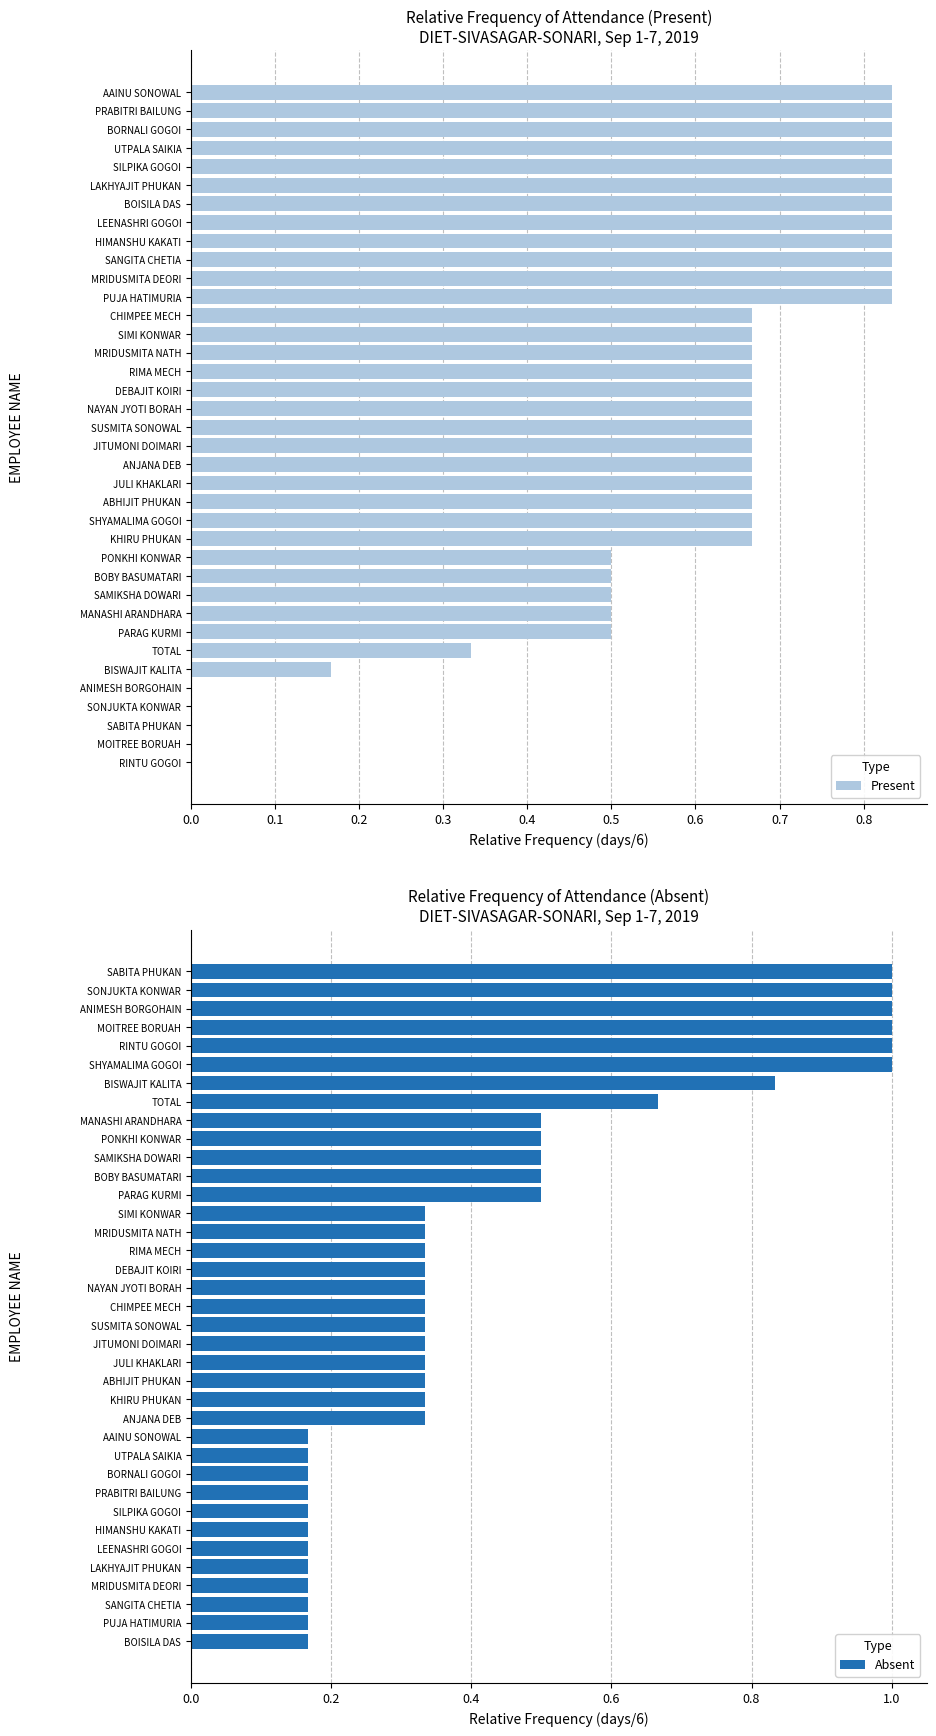

Is it true that Present equals 0.5 at SAMIKSHA DOWARI?

True